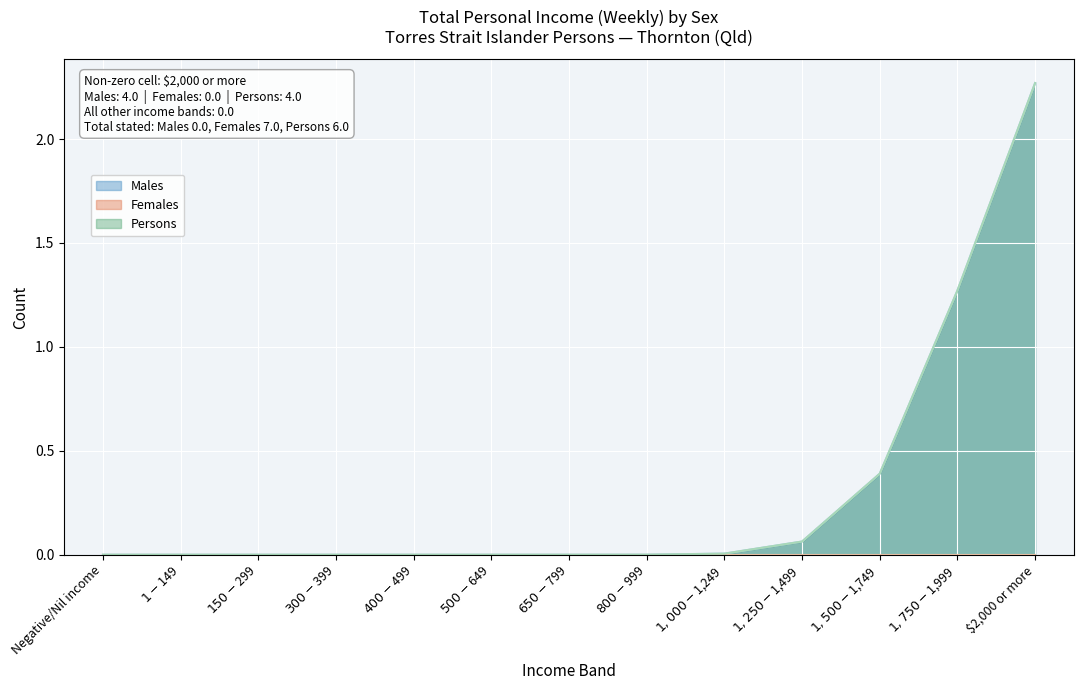

At which category is the sum across all series the highest?

$2,000 or more